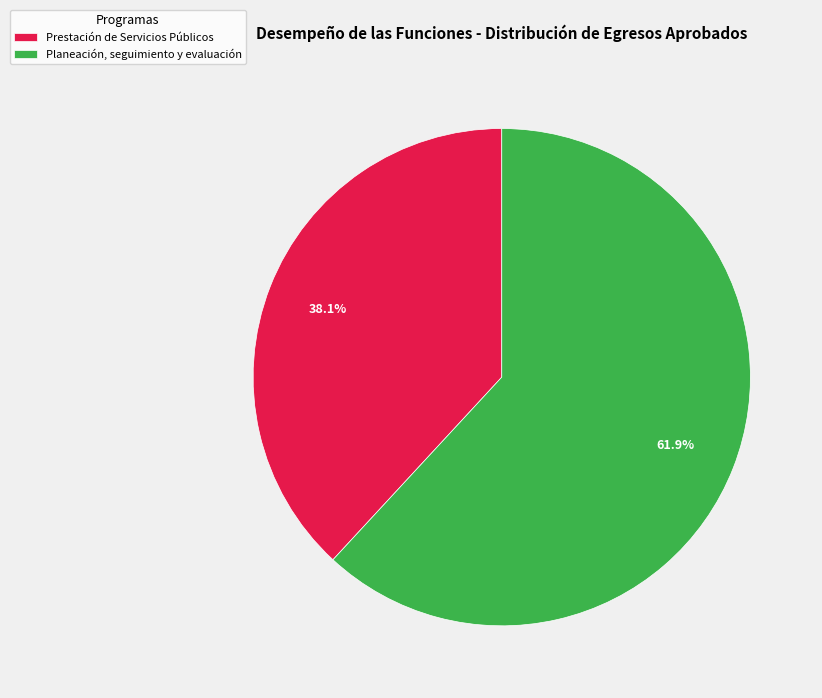

Combined, do Planeación, seguimiento y evaluación and Prestación de Servicios Públicos account for over 50%?

Yes